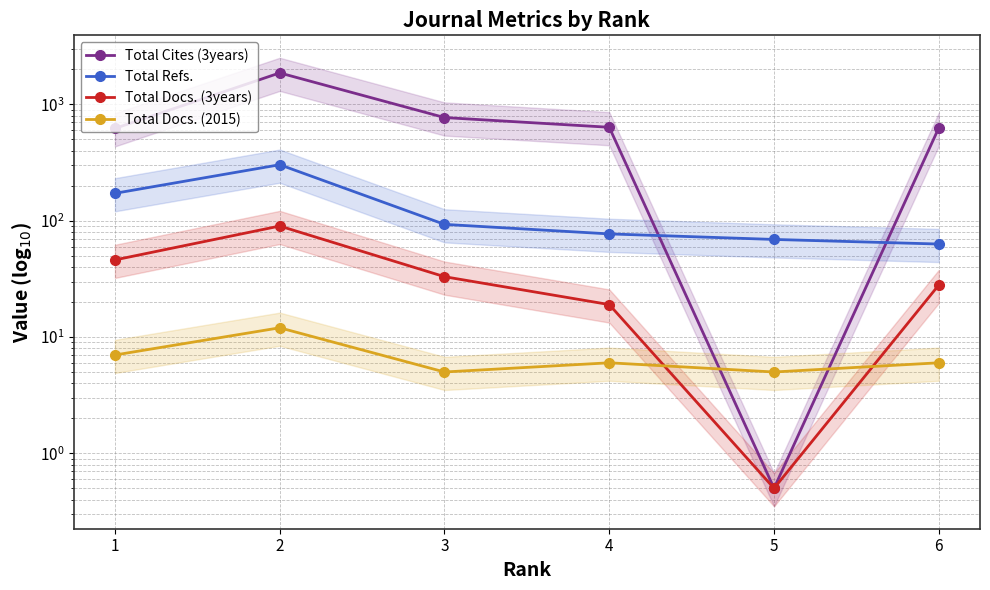

What is the value of the Total Cites (3years) point at the 2nd from the left?

1866.0